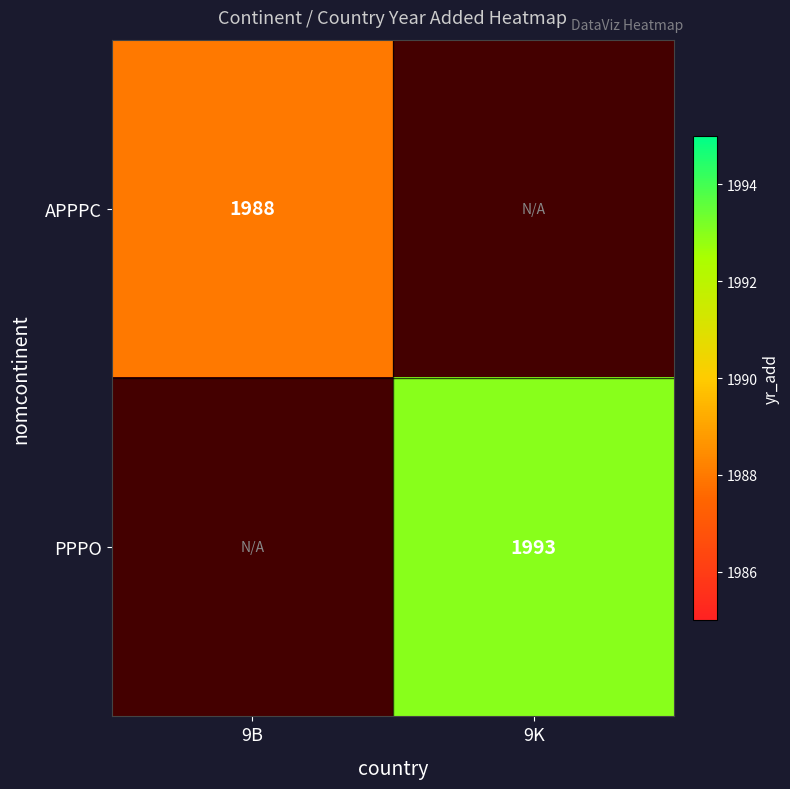

The PPPO series shows 2912 at 9K. True or false?

False